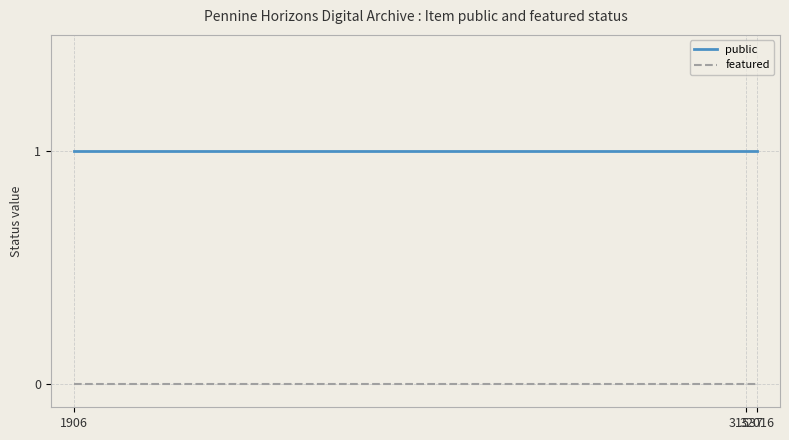

True or false: public and featured intersect in this chart.

False